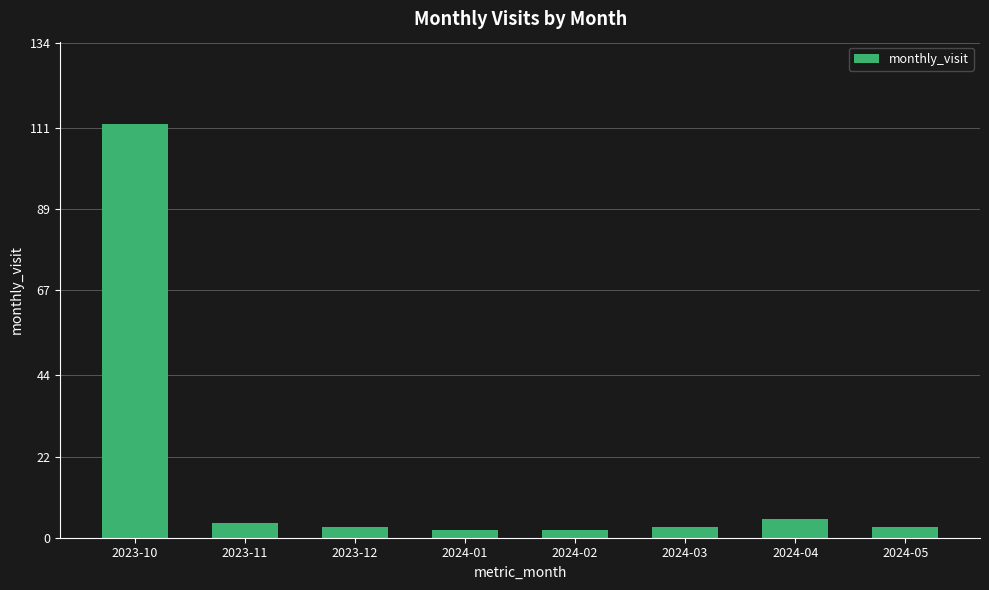

Reading left to right, what are all the values shown in this chart?

112	4	3	2	2	3	5	3